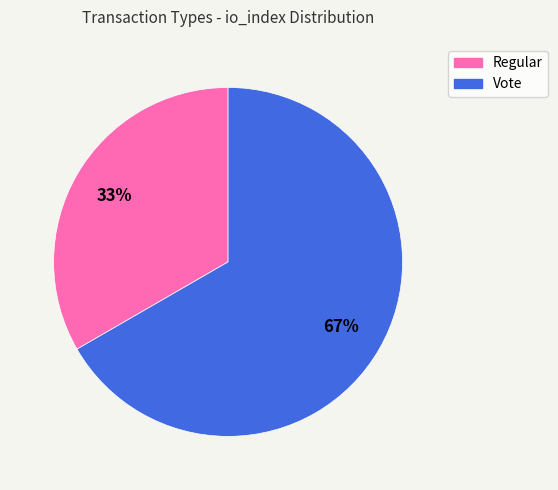

To the nearest percent, what is the average slice percentage?

50%